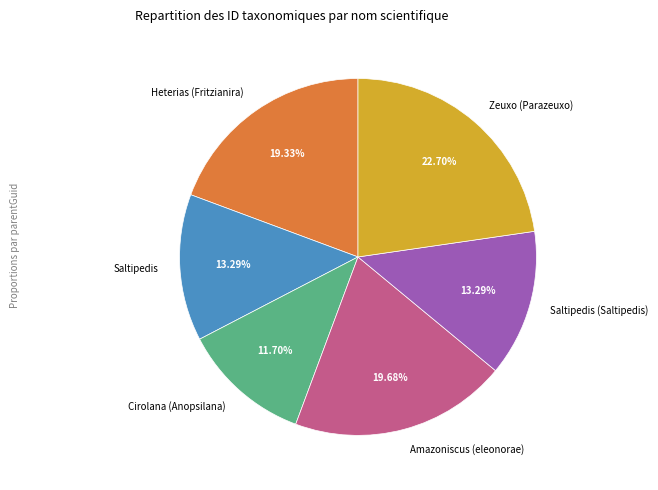

To the nearest percent, what is the average slice percentage?

17%